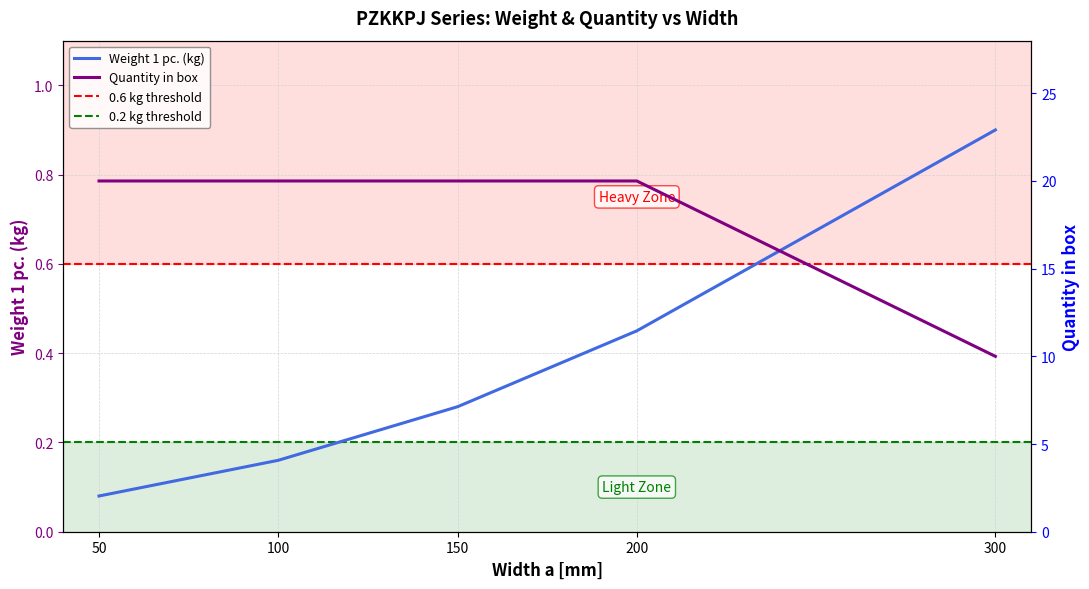

What is the spread (max minus min) of values at 300?

9.1